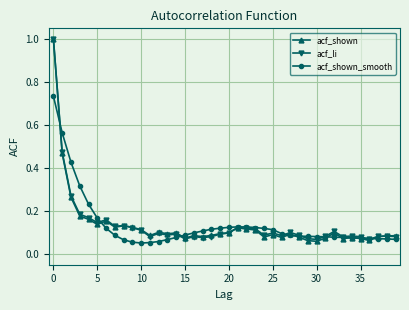

How many lines are shown in the chart?

3